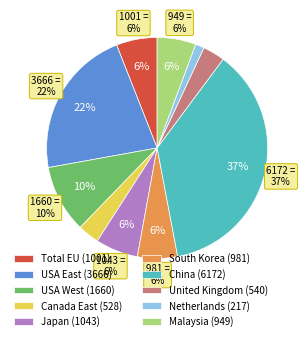

What is the largest slice in the pie chart?

China